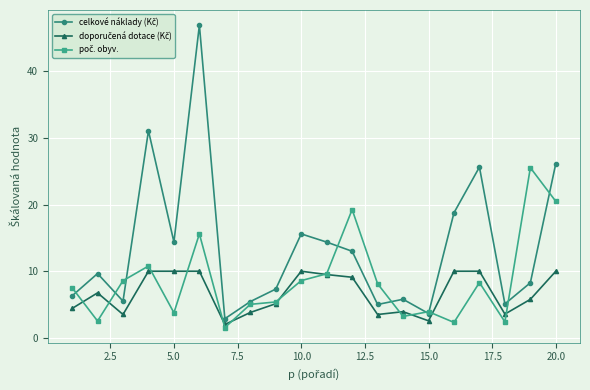

What is the maximum value shown in the chart?

46.9